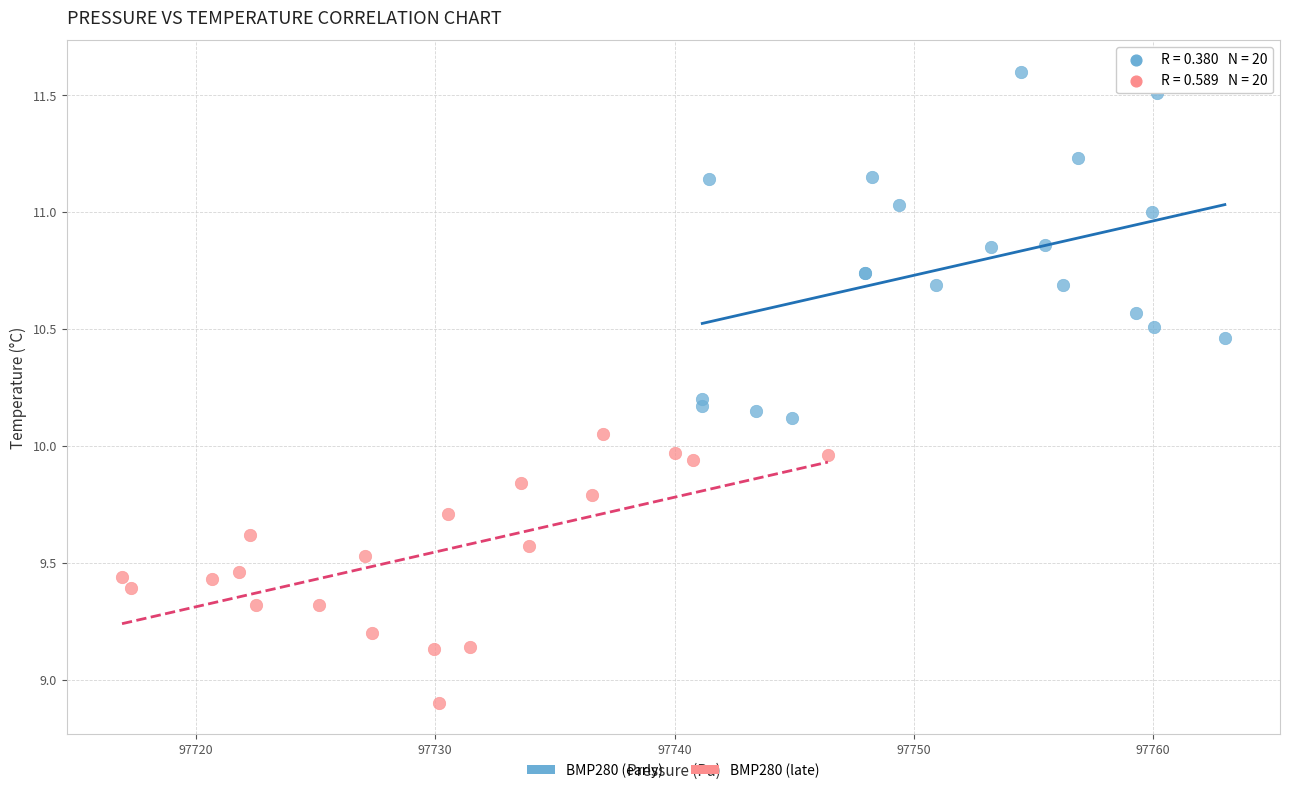

Which series contains the lowest Y value?

BMP280 (late)